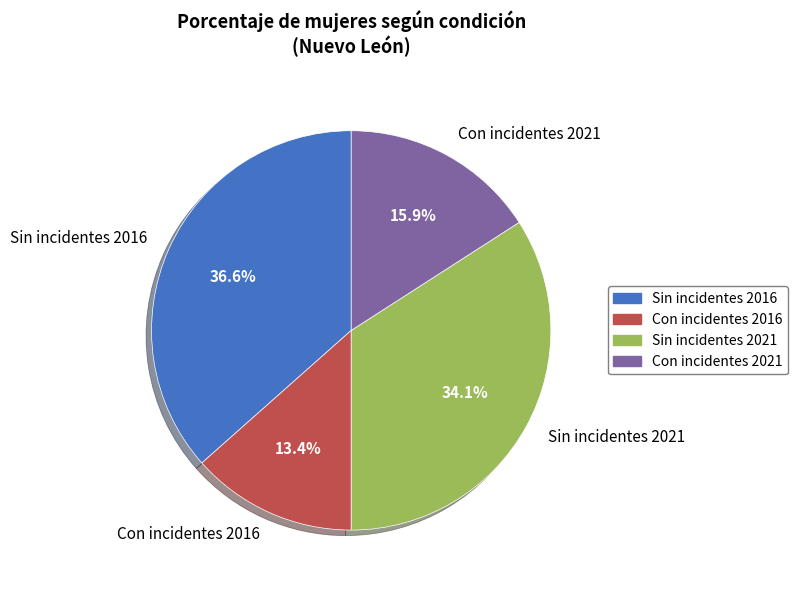

Do Con incidentes 2021 and Con incidentes 2016 together represent more than half of the pie?

No